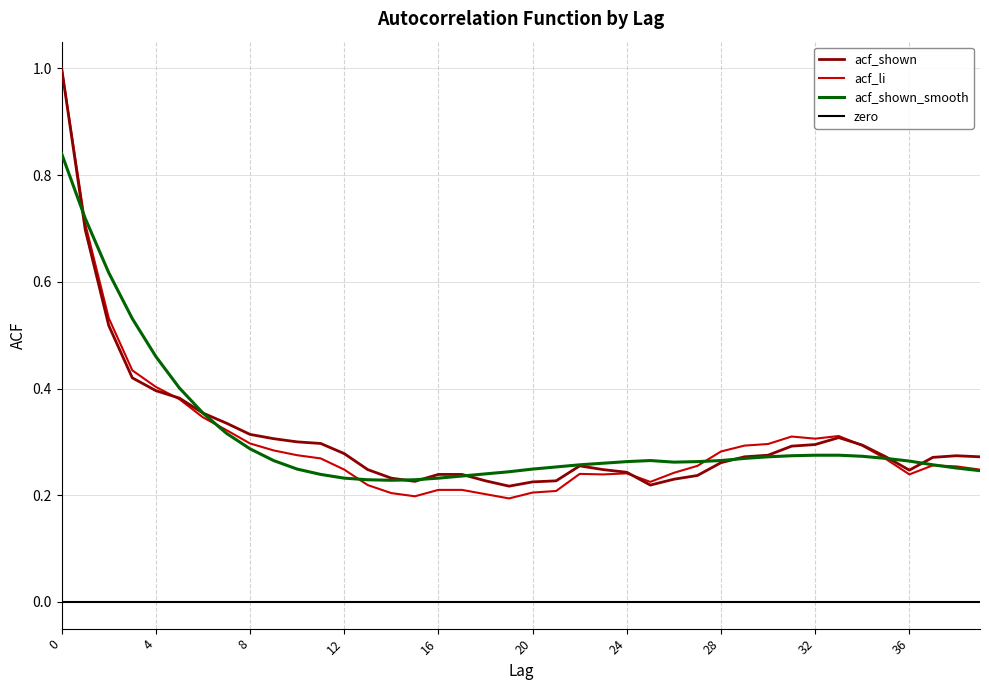

In acf_shown, how many points are higher than both neighbors (excluding endpoints)?

3